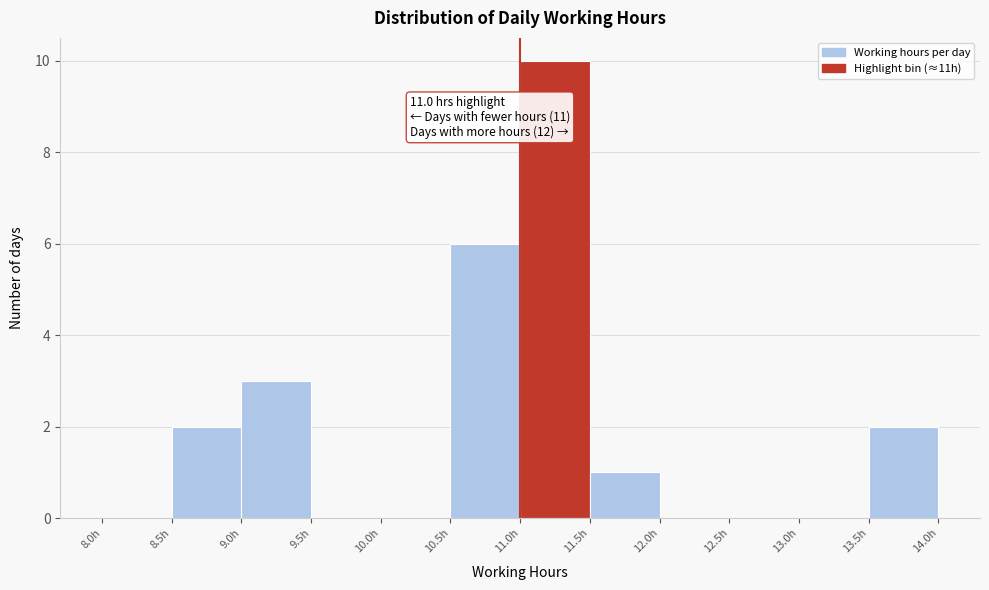

Which range on the x-axis has the tallest bar?

11.0 to 11.5